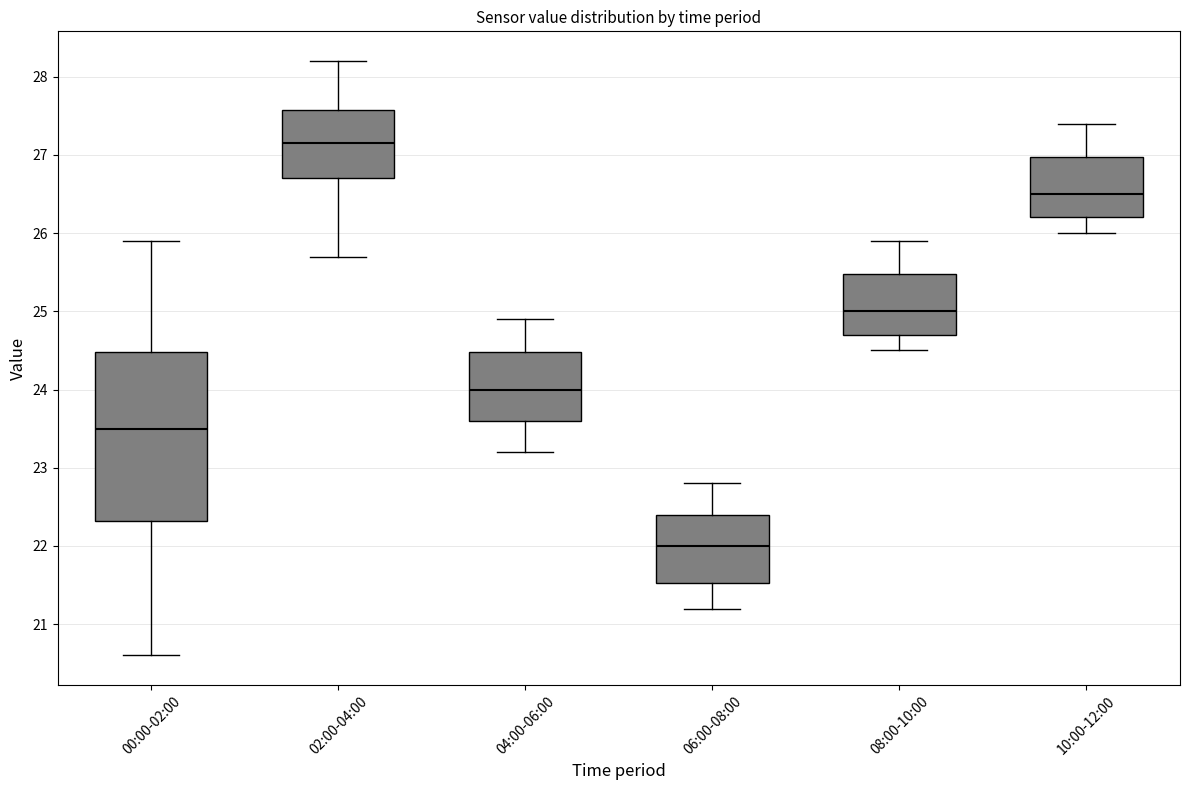

Which box's median line is the lowest?

06:00-08:00